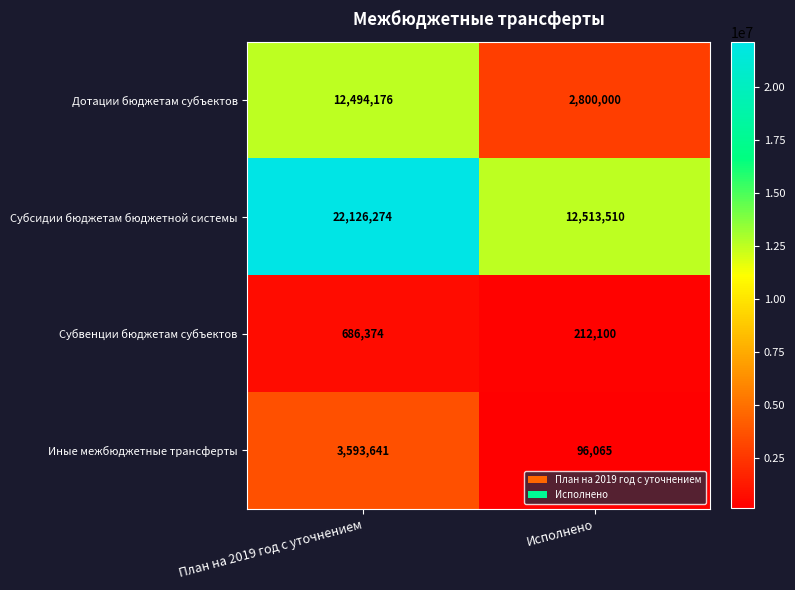

What is the difference between the maximum and minimum values in the Иные межбюджетные трансферты series?

3497576